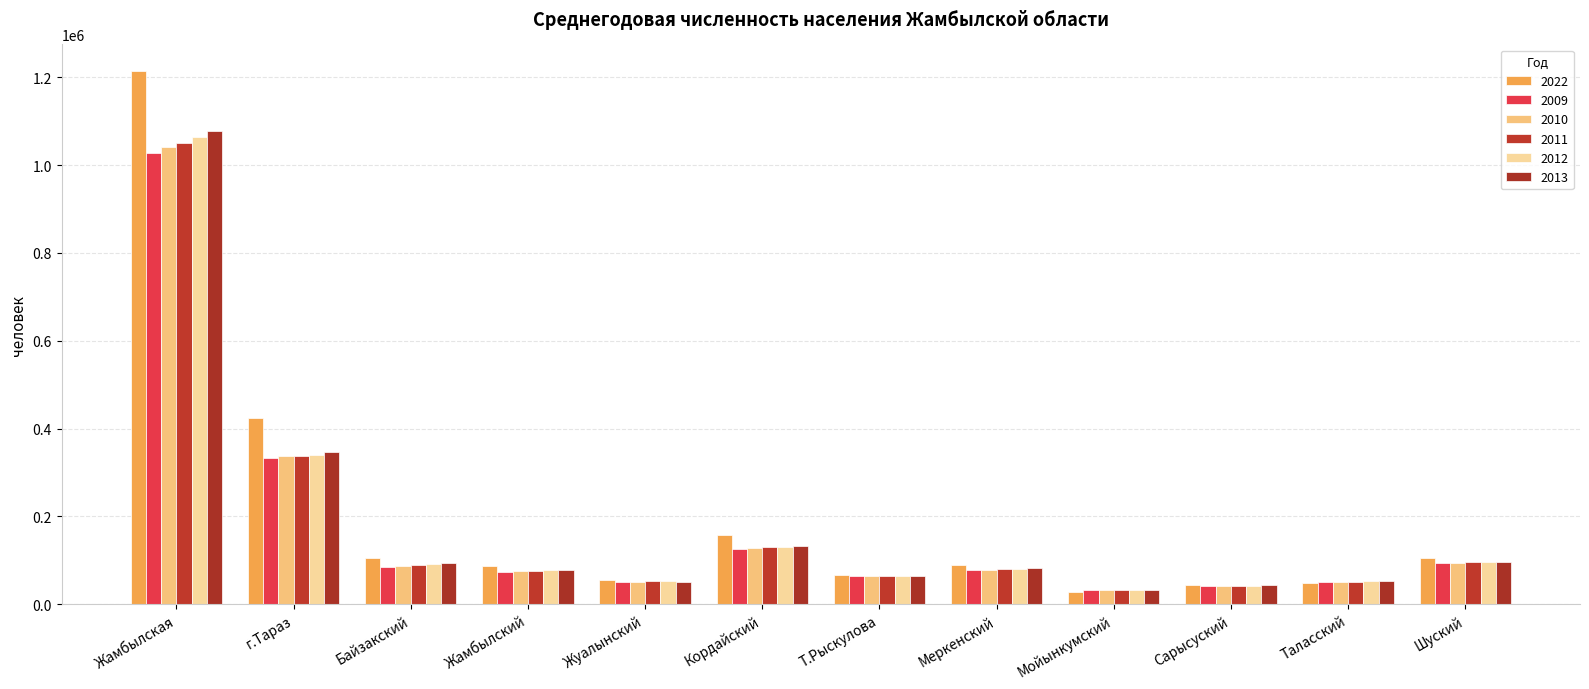

Reading left to right, what are all the values shown in this chart?

2022: 1213911.5	425089.5	105115.0	87308.5	54477.5	158091.0	67478.5	88497.5	28723.0	44099.0	48898.0	106134.0
2009: 1027642.0	333808.0	84164.0	73924.0	51396.0	125512.0	63776.0	77120.0	31482.0	41217.0	50615.0	94628.0
2010: 1040374.0	337694.0	86842.0	74943.0	51691.0	127666.0	64070.0	78040.0	31808.0	41620.0	50952.0	95048.0
2011: 1051041.0	338366.0	89693.0	76348.0	51982.0	129562.0	64522.0	79312.0	32039.0	42216.0	51496.0	95505.0
2012: 1062804.0	340539.0	92601.0	77418.0	51941.0	131447.0	64893.0	80866.0	32207.0	42722.0	51940.0	96230.0
2013: 1077077.0	347283.0	94295.5	78591.5	51264.0	133552.0	65105.0	82063.5	32400.0	43122.0	52194.5	97206.0